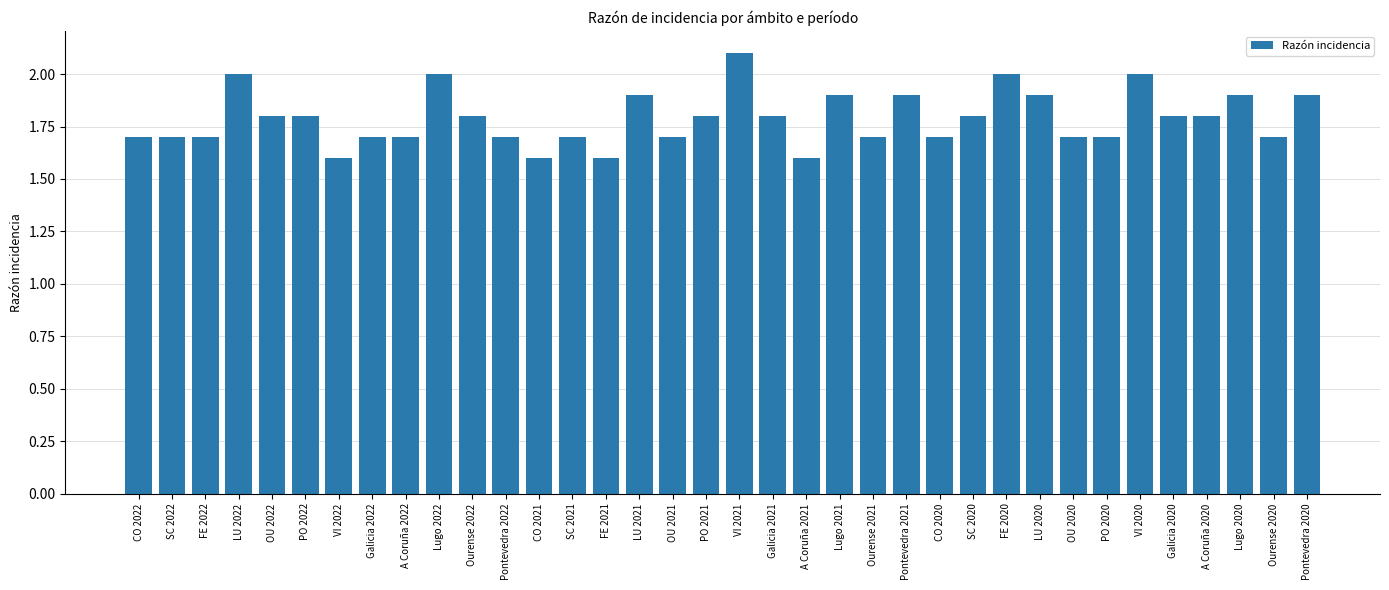

Between PO 2021 and SC 2021, which is larger?

PO 2021